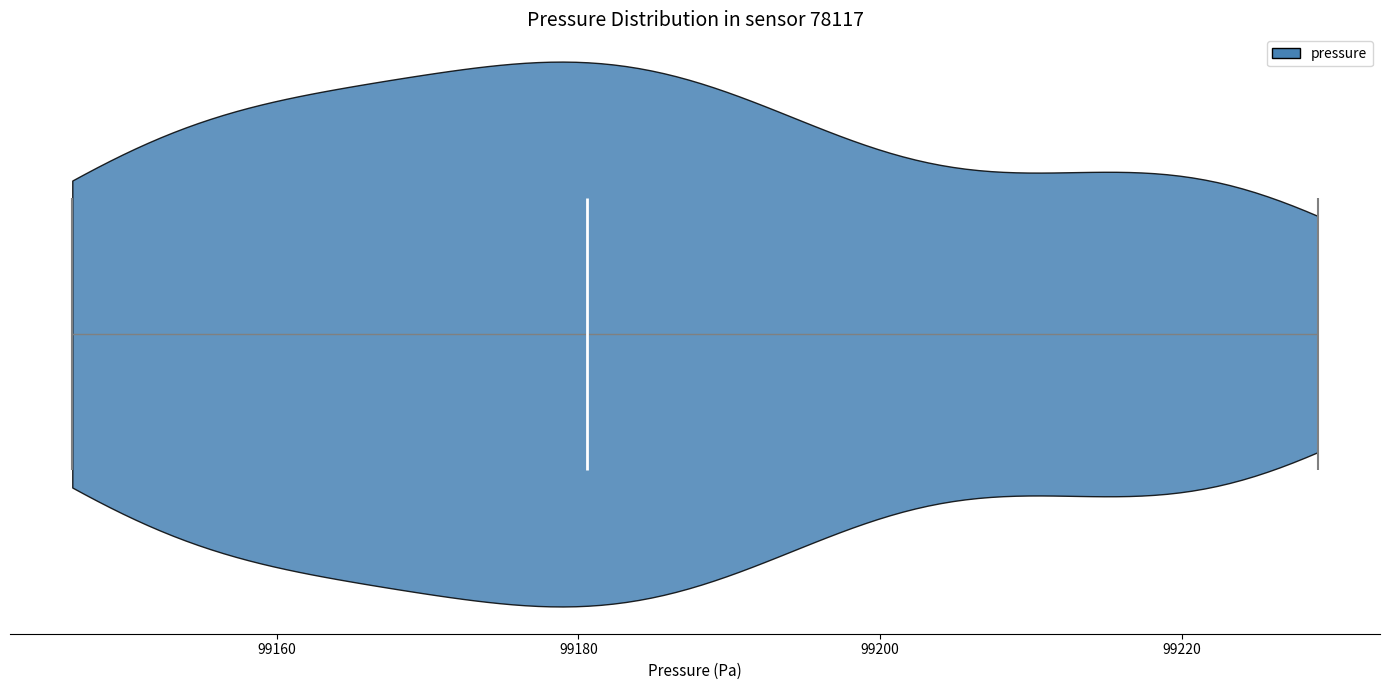

Where does the median line of the violin sit on the x-axis? The values are not printed on the chart, so give them approximately, as read against the axis.

99180